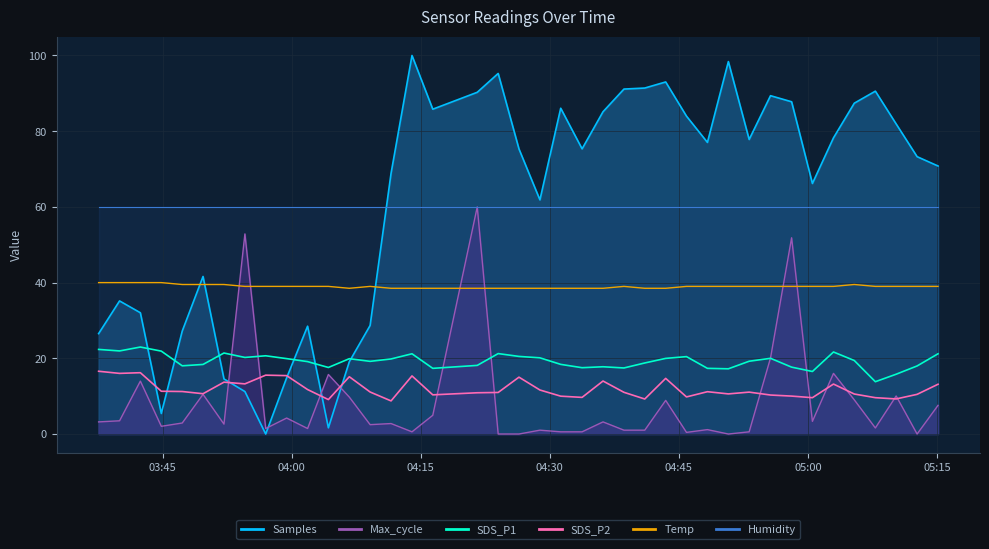

How many distinct data groups are displayed?

4